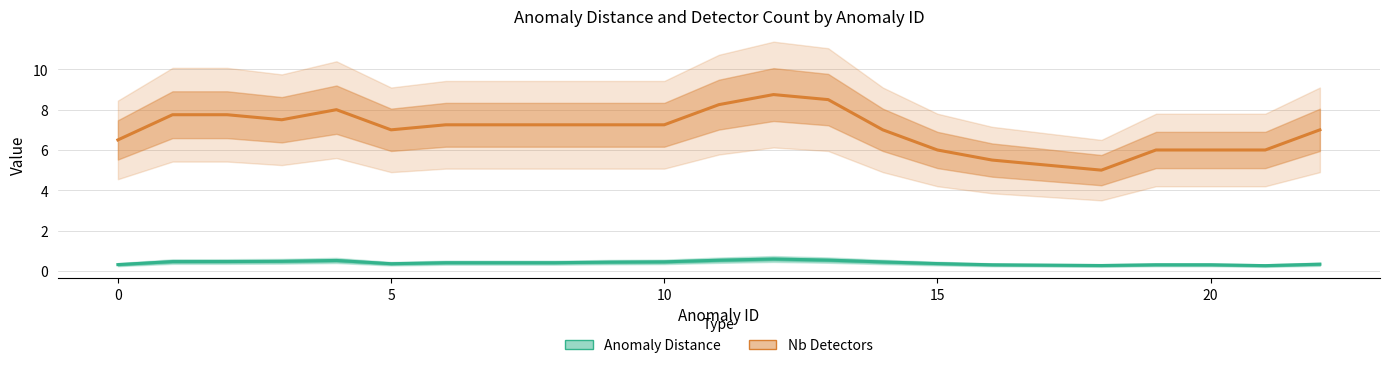

True or false: Anomaly Distance and Nb Detectors intersect in this chart.

False